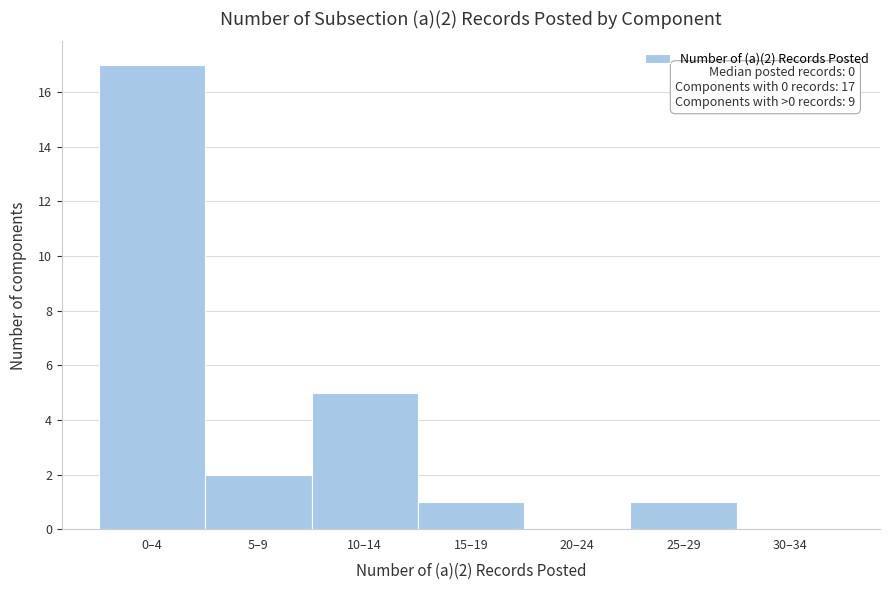

Reading left to right, what are all the values shown in this chart?

0–4=17	5–9=2	10–14=5	15–19=1	20–24=0	25–29=1	30–34=0